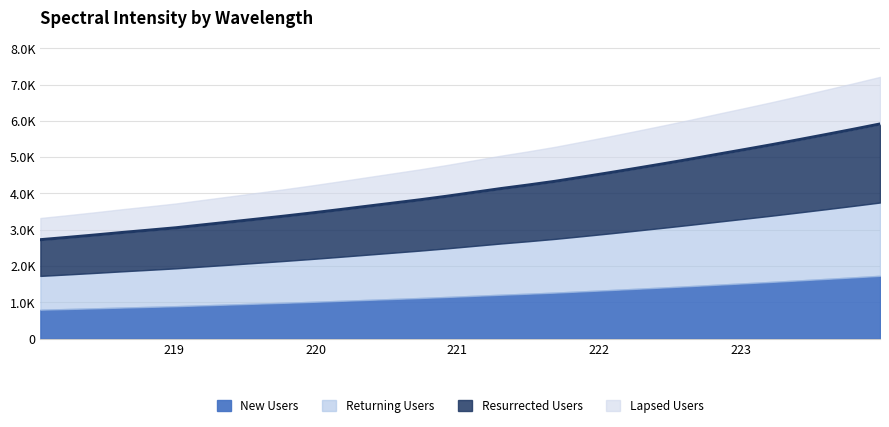

How many categories are shown in the chart?

32